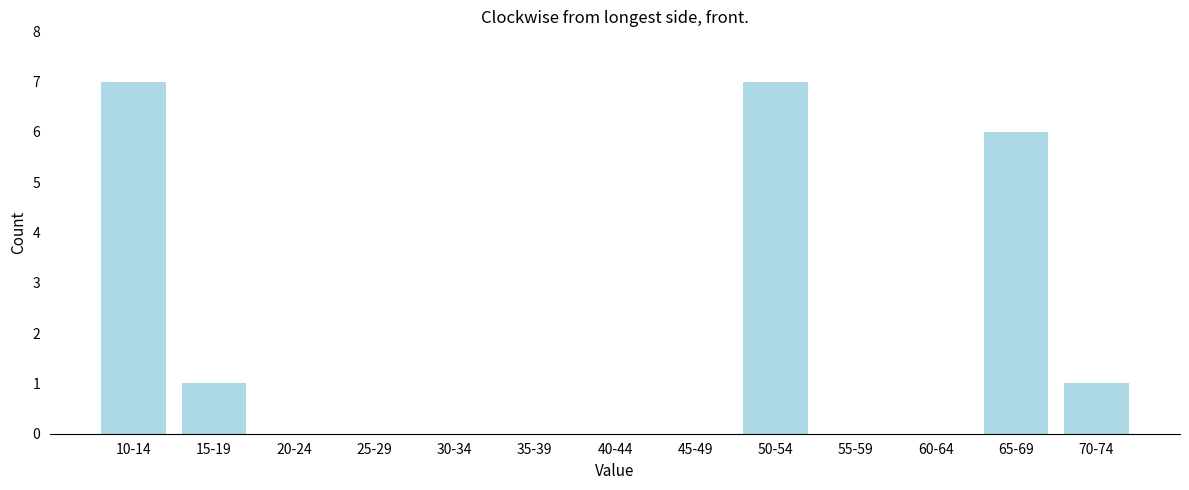

Reading left to right, what are all the values shown in this chart?

10-14=7	15-19=1	20-24=0	25-29=0	30-34=0	35-39=0	40-44=0	45-49=0	50-54=7	55-59=0	60-64=0	65-69=6	70-74=1